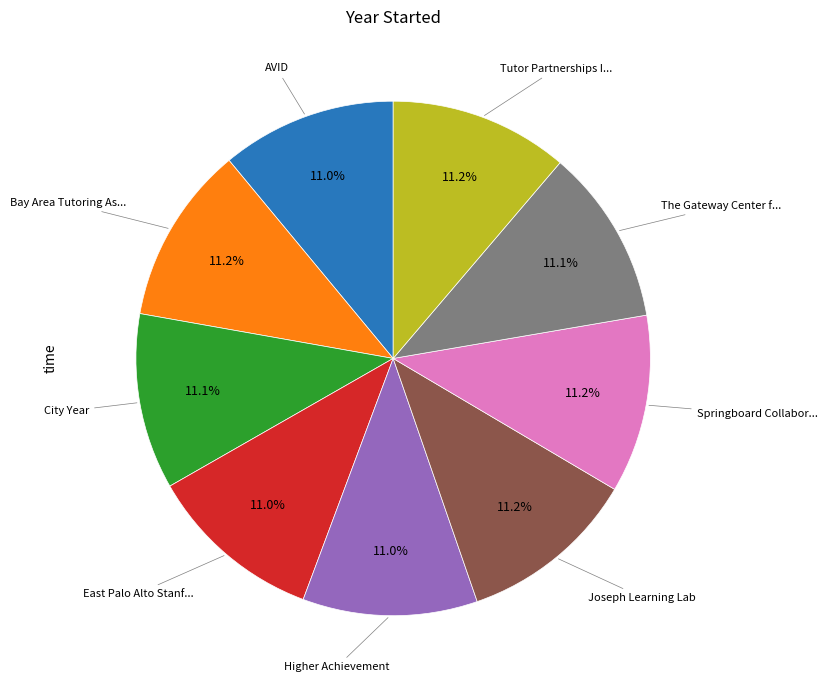

Does any single category account for the majority?

No